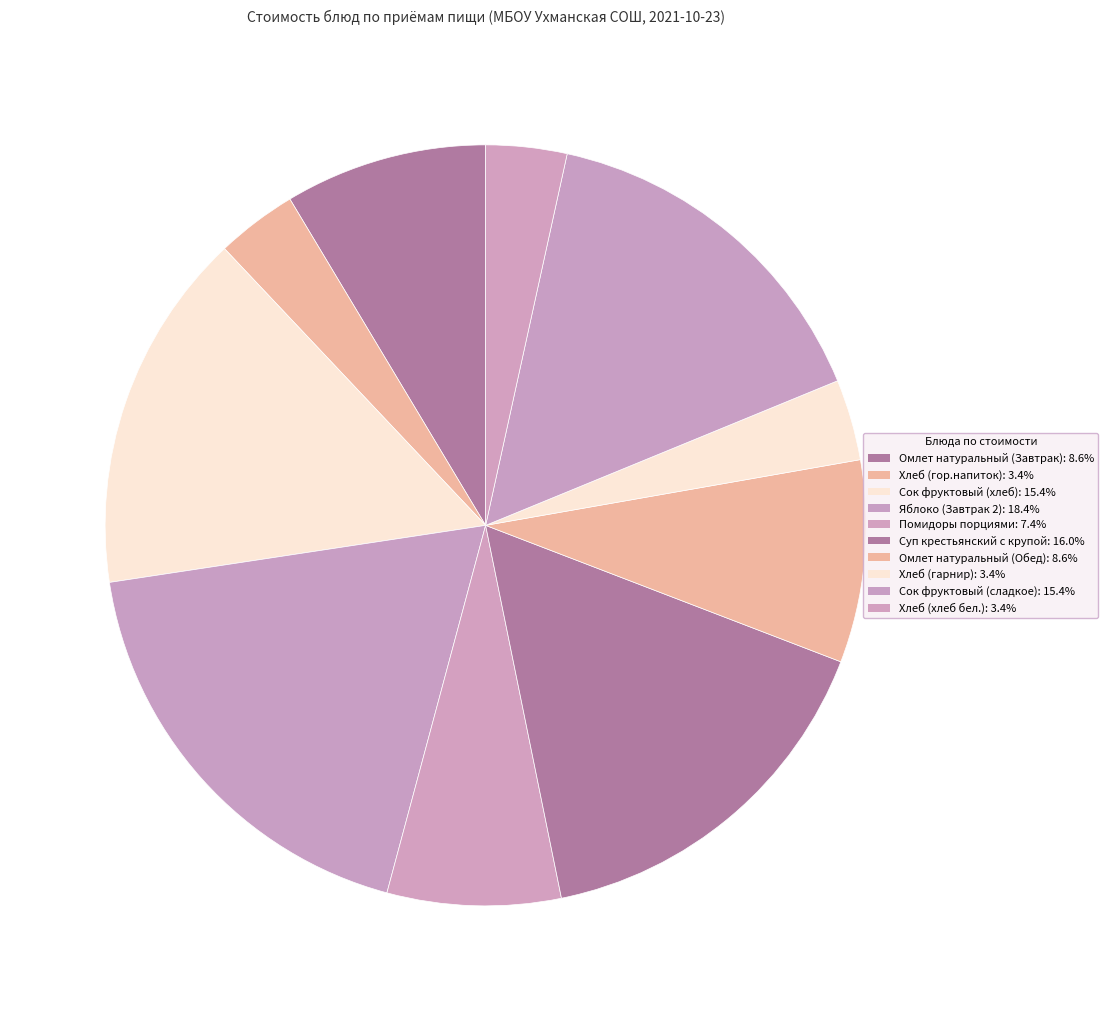

Approximately how many times larger is the value at Помидоры порциями compared to Суп крестьянский с крупой?

0.5